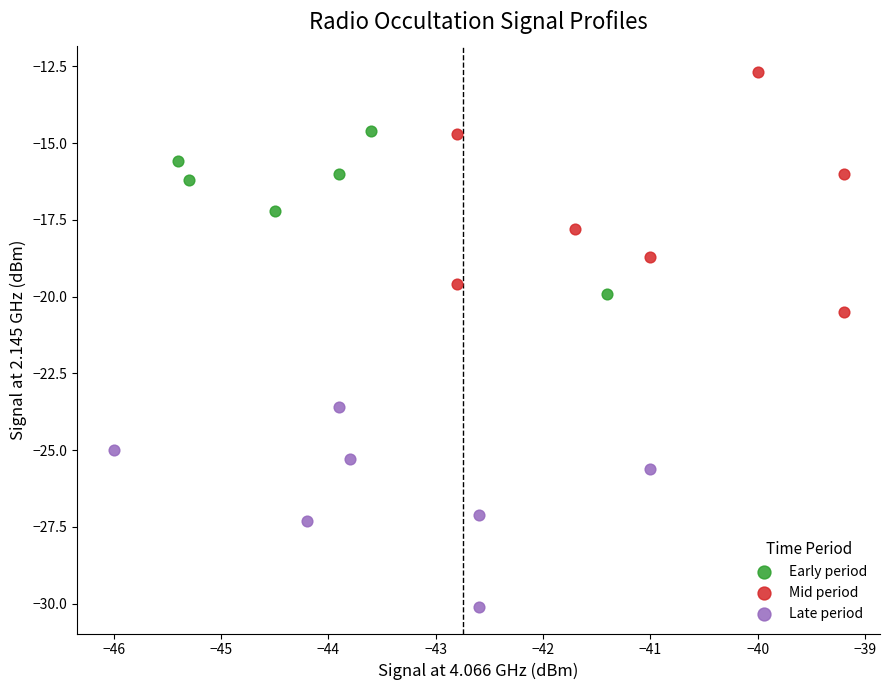

Which series reaches the minimum Y coordinate?

Late period